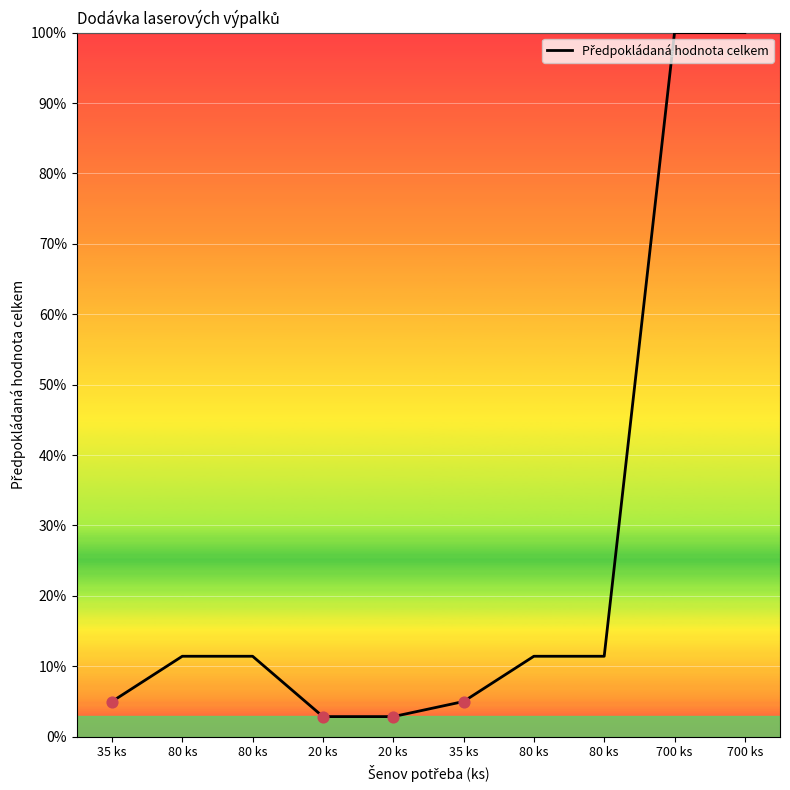

What is the ratio of the value at 20 ks to the value at 80 ks?

0.2